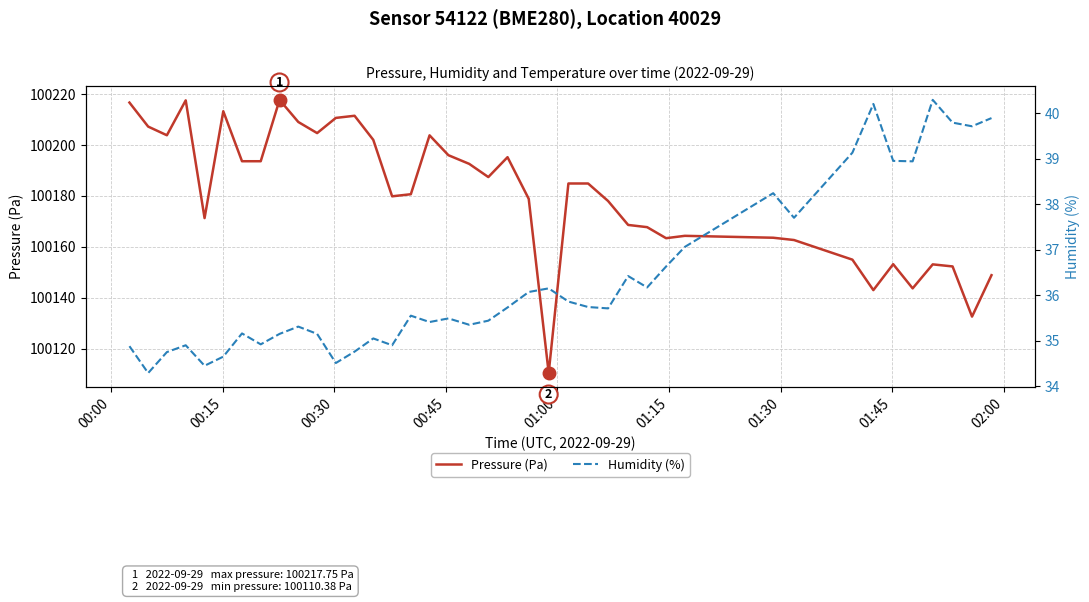

The Pressure (Pa) series shows 51573.3 at 14. True or false?

False